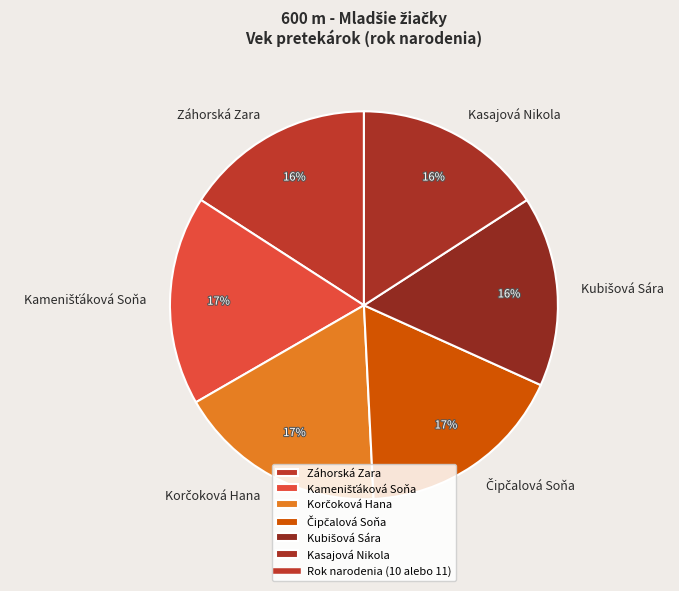

Approximately how many times larger is the value at Kasajová Nikola compared to Záhorská Zara?

1.0